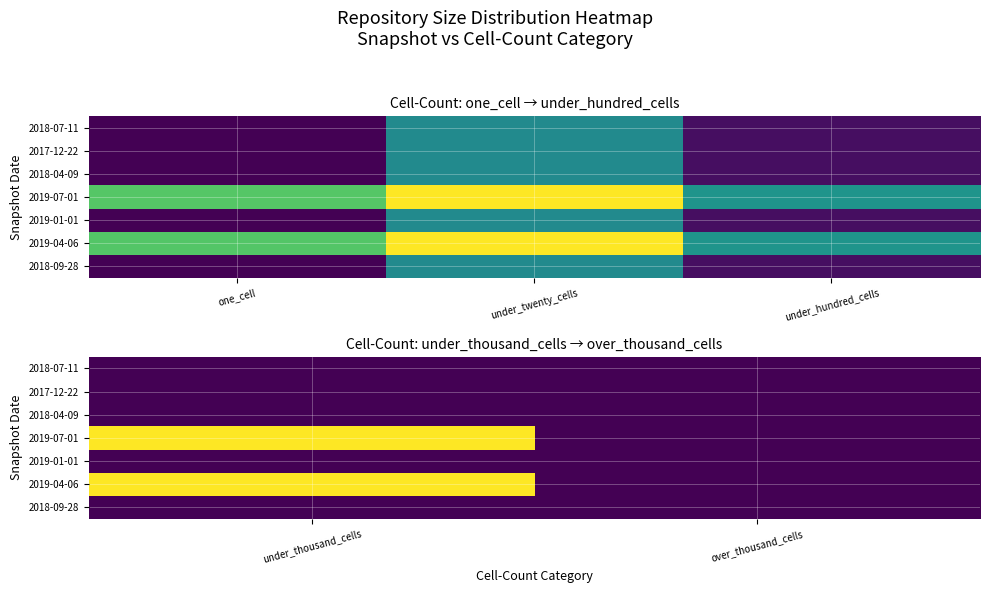

Rank the series at under_thousand_cells from highest to lowest value.

2019-07-01, 2019-04-06, 2018-07-11, 2017-12-22, 2018-04-09, 2019-01-01, 2018-09-28